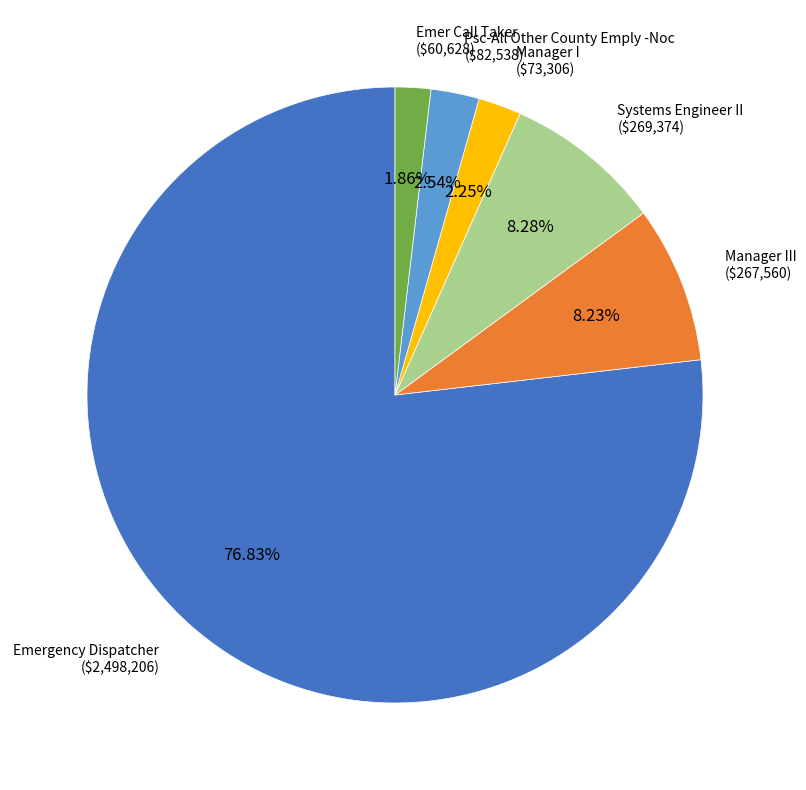

Approximately how many times larger is the value at Psc-All Other County Emply -Noc compared to Systems Engineer II?

0.3